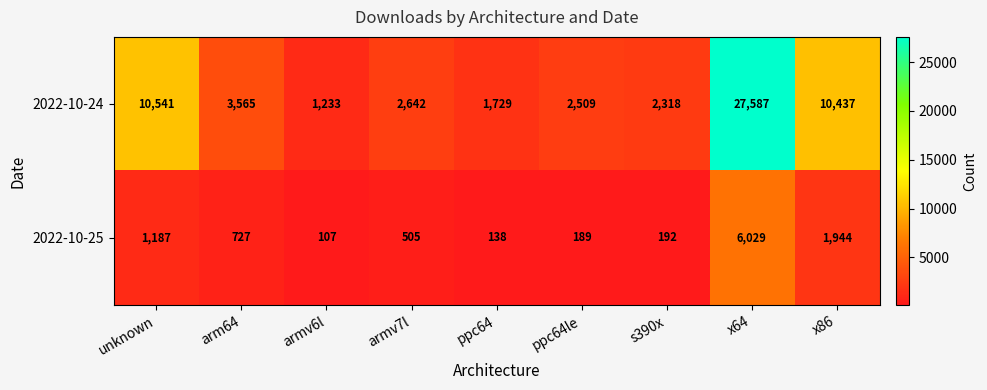

What is the minimum value shown in the chart?

107